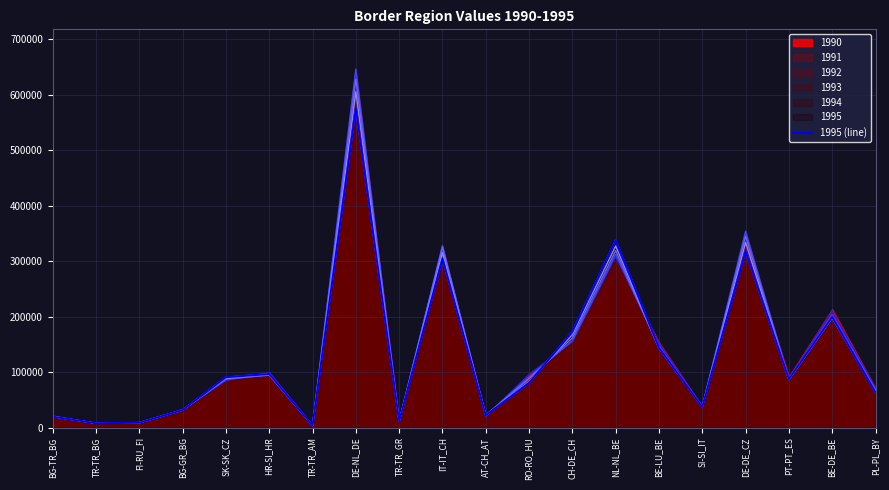

What is the label of the 11th point from the left?

AT-CH_AT